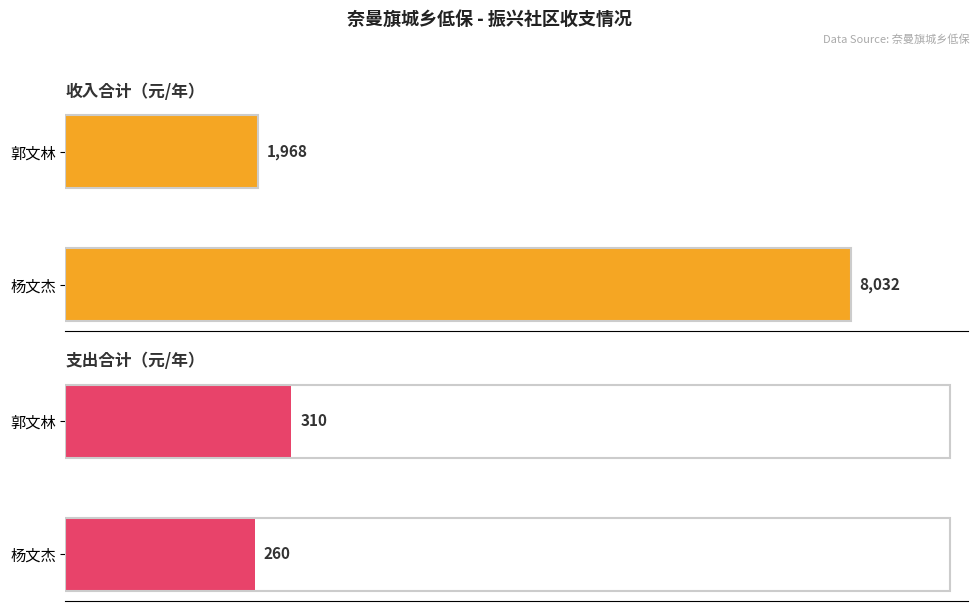

What is the difference between the maximum and minimum values in the 收入合计 series?

6064